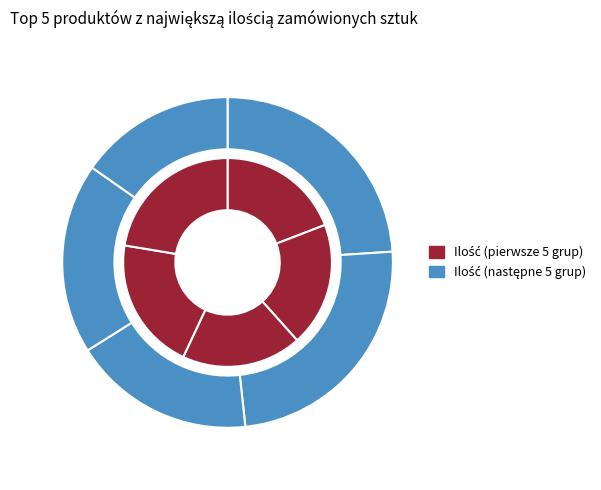

The Cienkopis BLN 75 slice represents 18% of the pie. True or false?

True